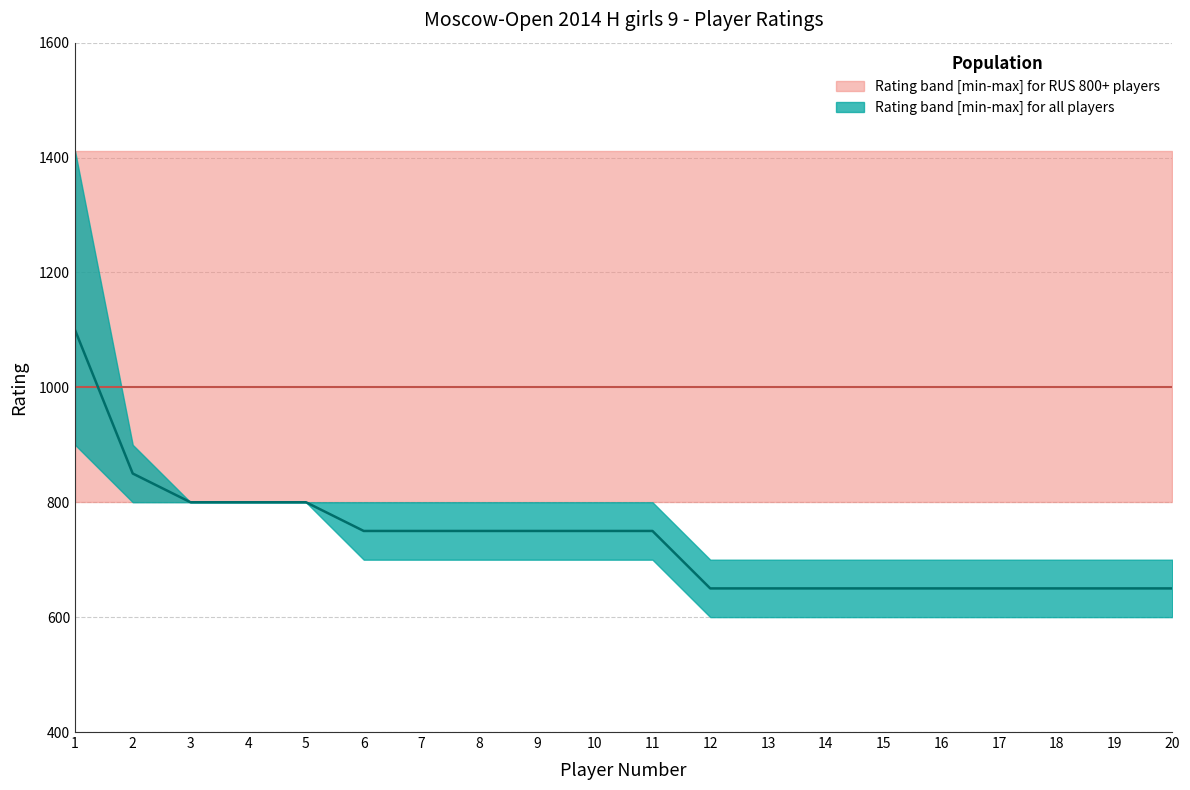

At which category does the chart reach its minimum across all series?

12